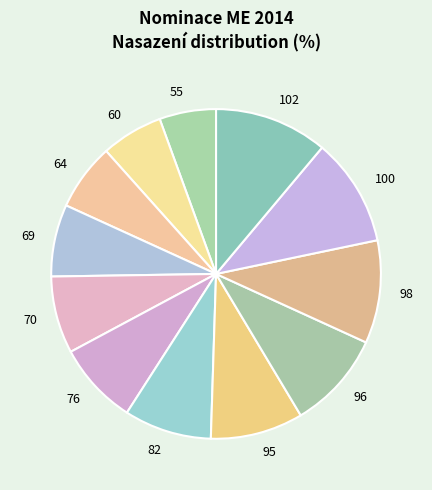

Is it true that 98 is 10% of the pie?

True